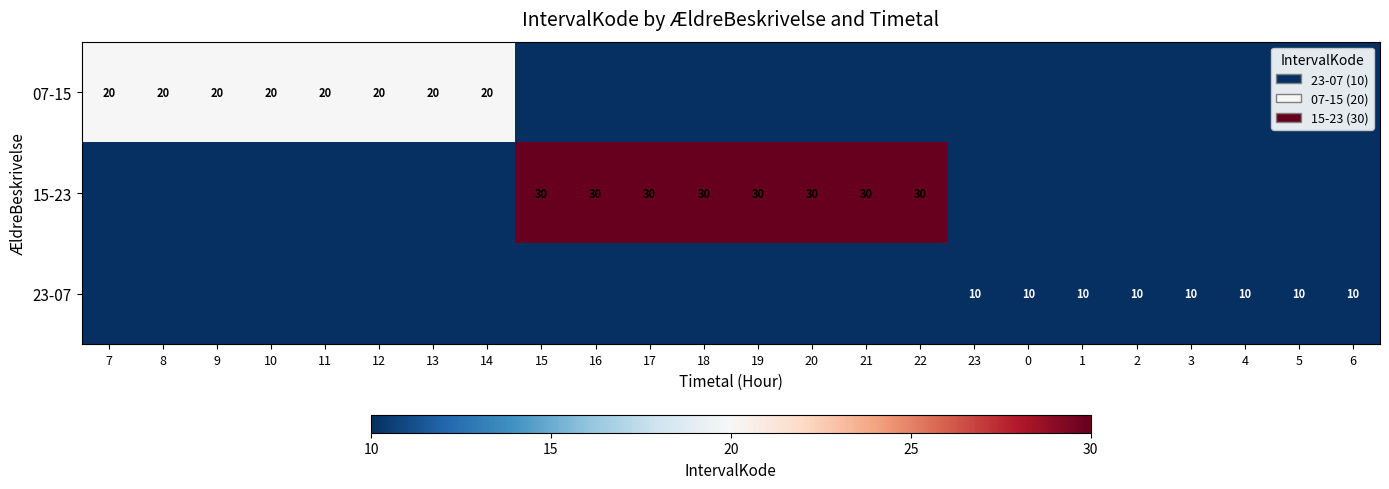

The value of 07-15 at 9 is 6. True or false?

False